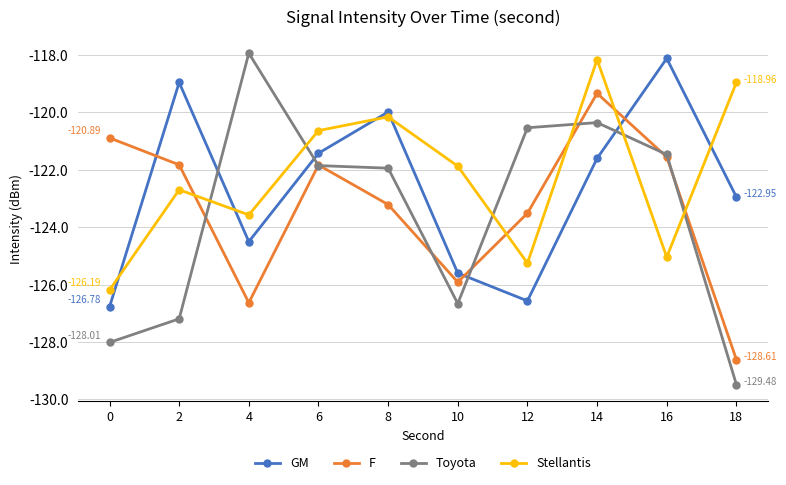

How many data points in GM are less than -121?

7